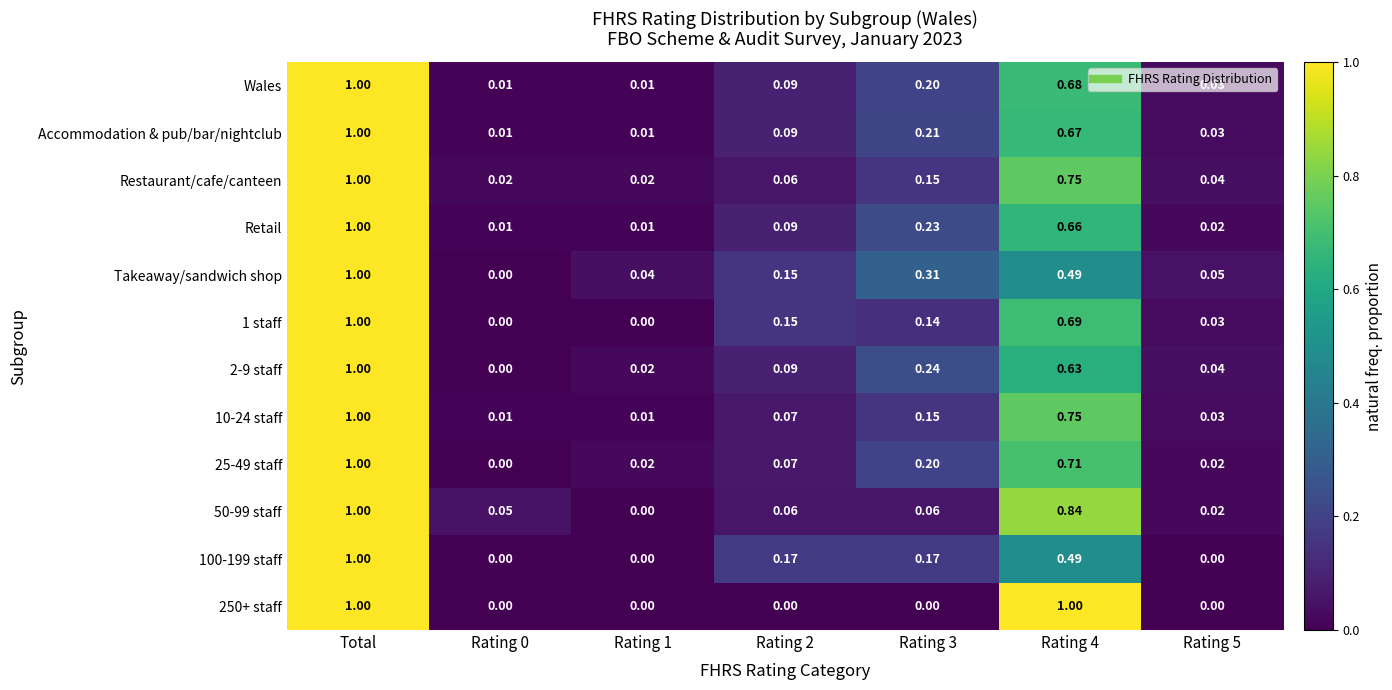

At which category is the sum across all series the highest?

Total